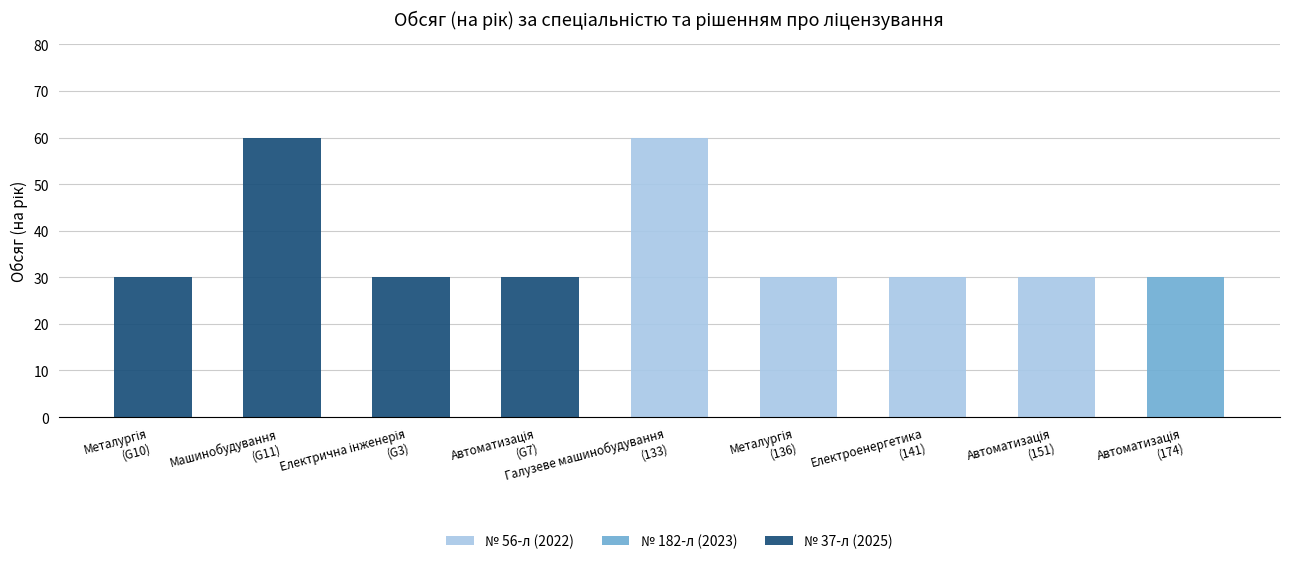

Reading right to left, extract all data points from this chart.

№ 56-л (2022): 0	30	30	30	60	0	0	0	0
№ 182-л (2023): 30	0	0	0	0	0	0	0	0
№ 37-л (2025): 0	0	0	0	0	30	30	60	30